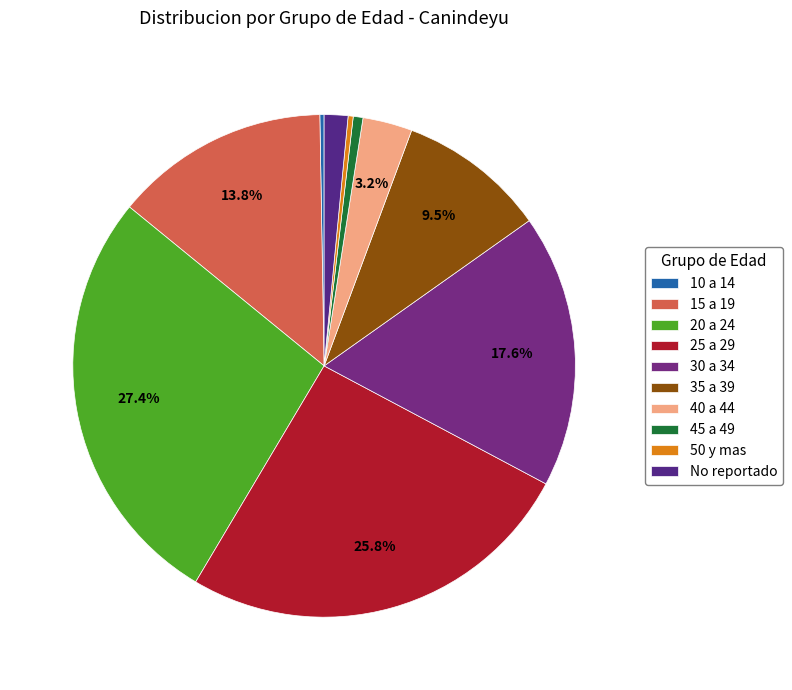

How many segments does this pie chart have?

10